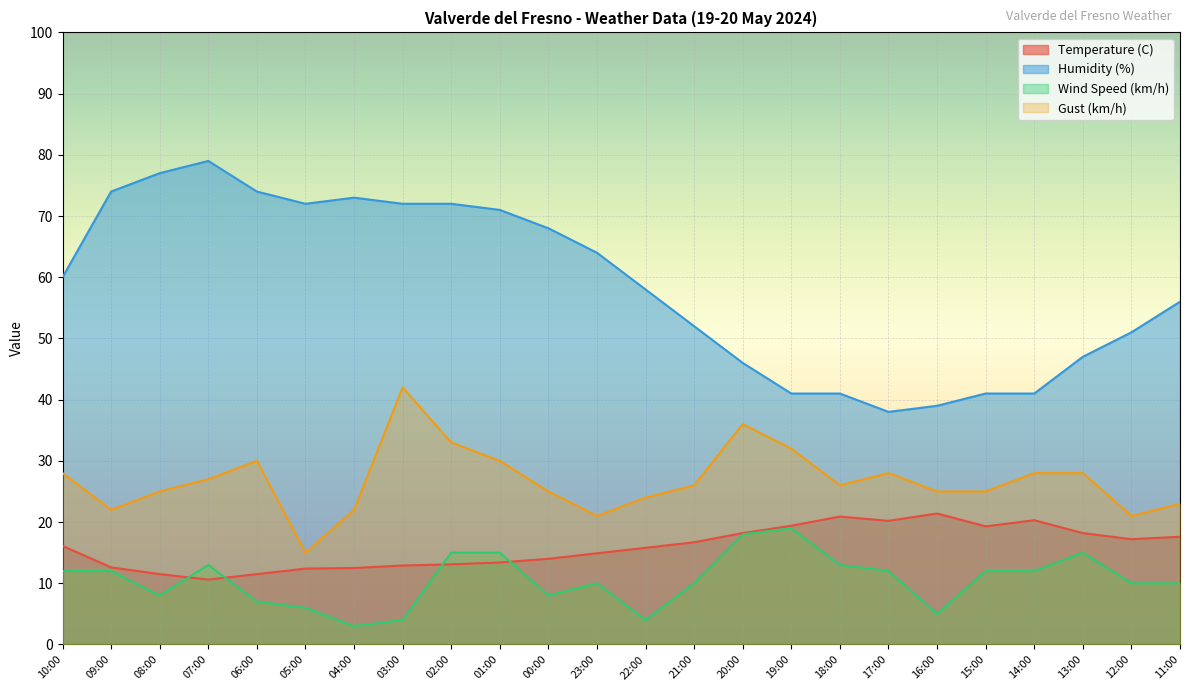

At which category is the sum across all series the highest?

02:00